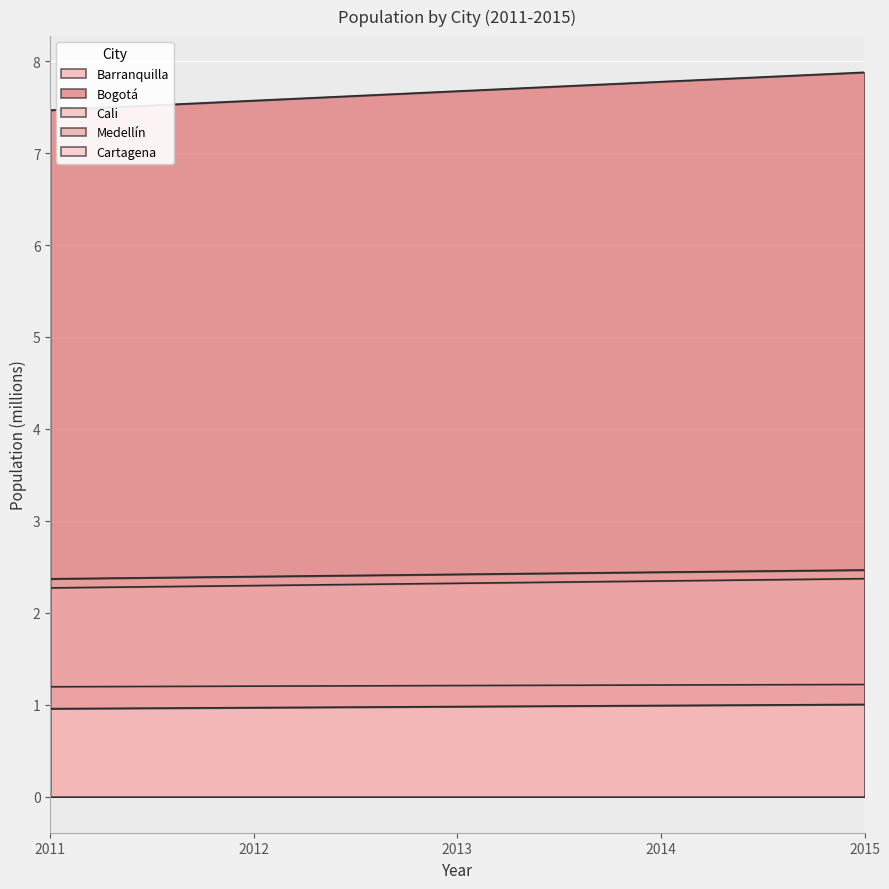

Which series changed the most between 2012 and 2015?

Bogotá